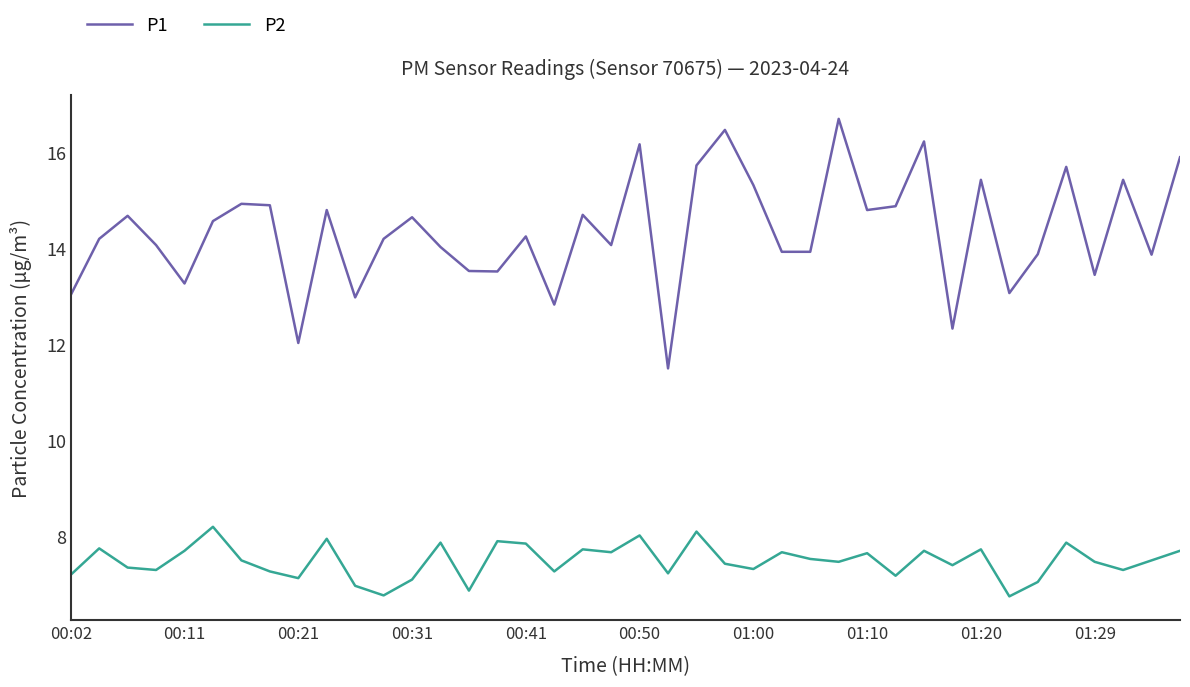

Which series has the widest spread of values?

P1